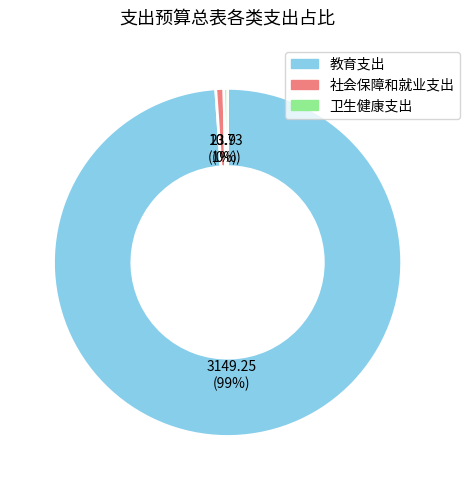

True or false: 卫生健康支出 accounts for 0% of the total.

True